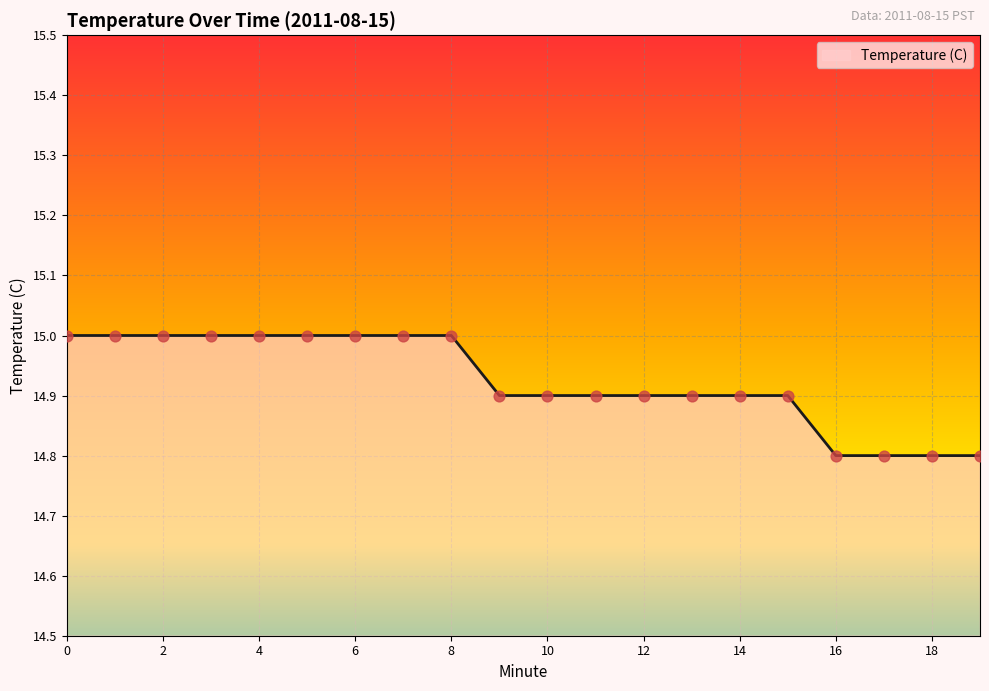

What is the smallest value displayed?

14.8